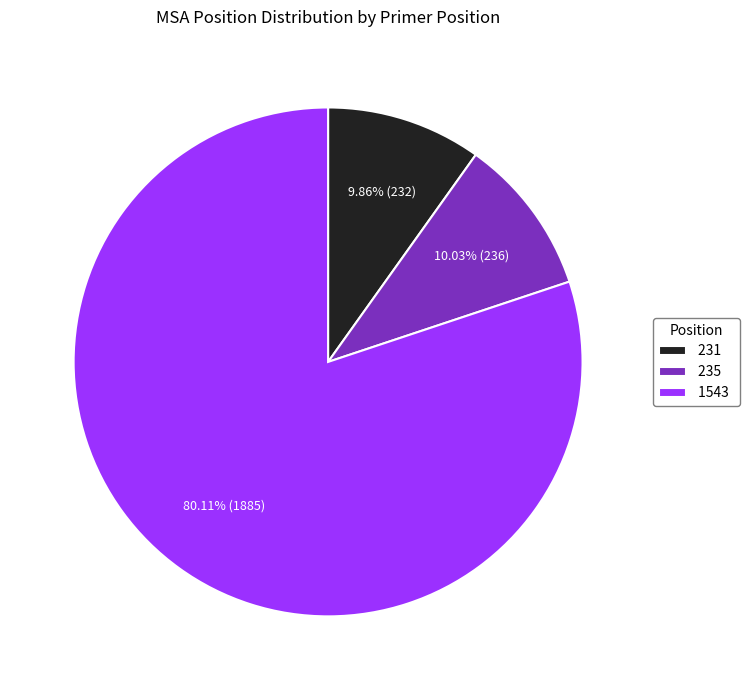

To the nearest percent, what is the difference between the largest and smallest slice percentages?

70%